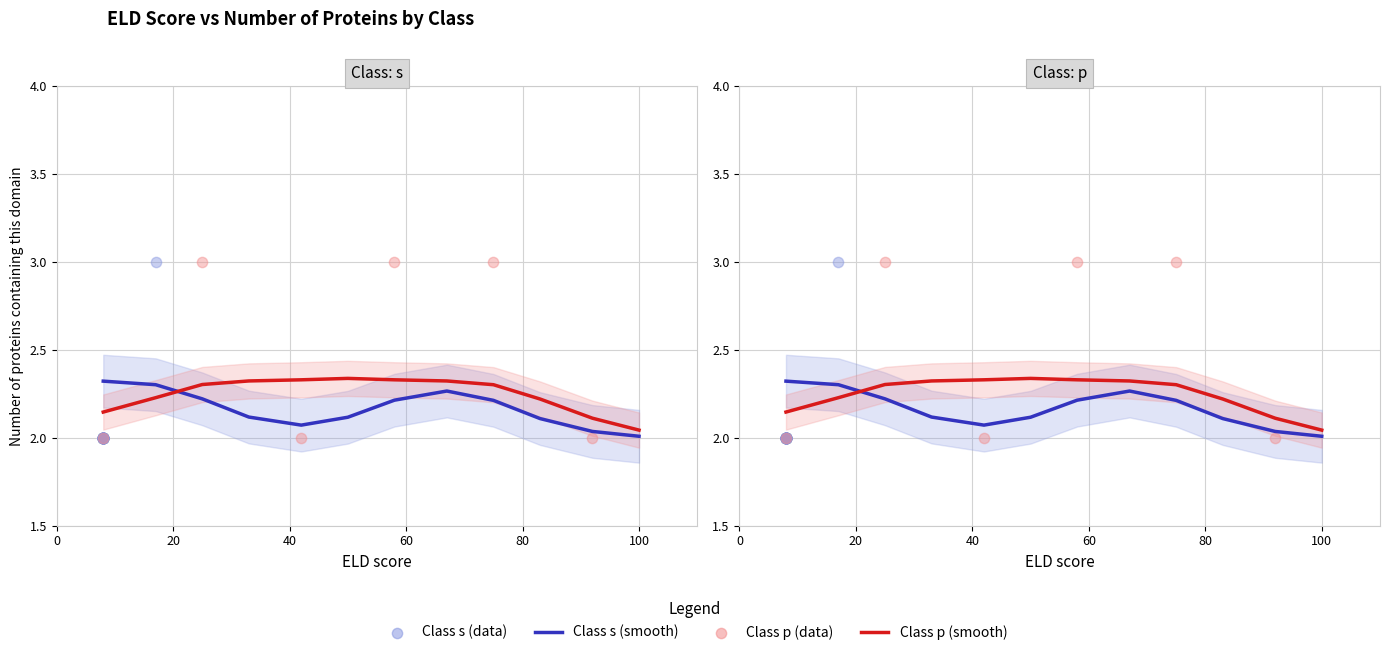

Which series has the widest spread of Y values?

Class s - Num Proteins